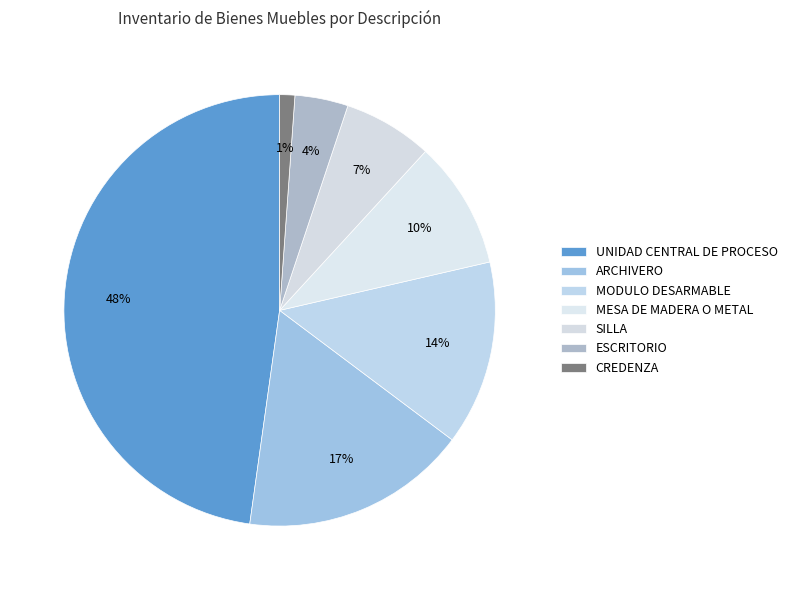

Which category has the biggest portion of the pie?

UNIDAD CENTRAL DE PROCESO